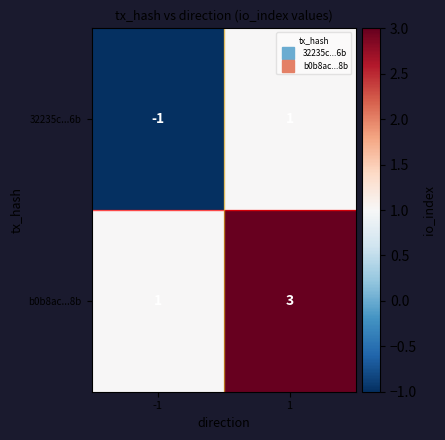

Rank the series at 1 from lowest to highest value.

32235c...6b, b0b8ac...8b